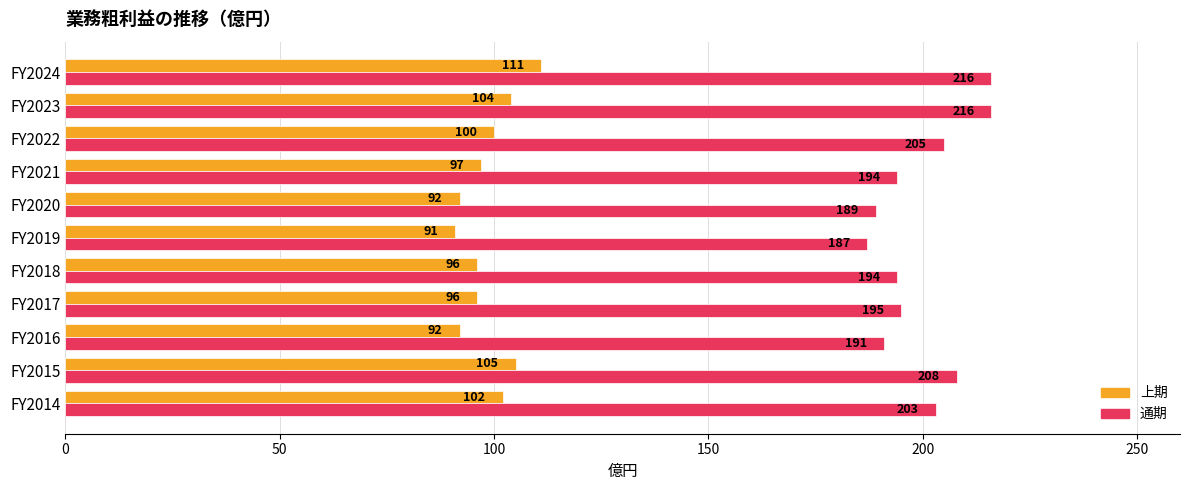

Is it true that 上期 equals 105 at FY2015?

True